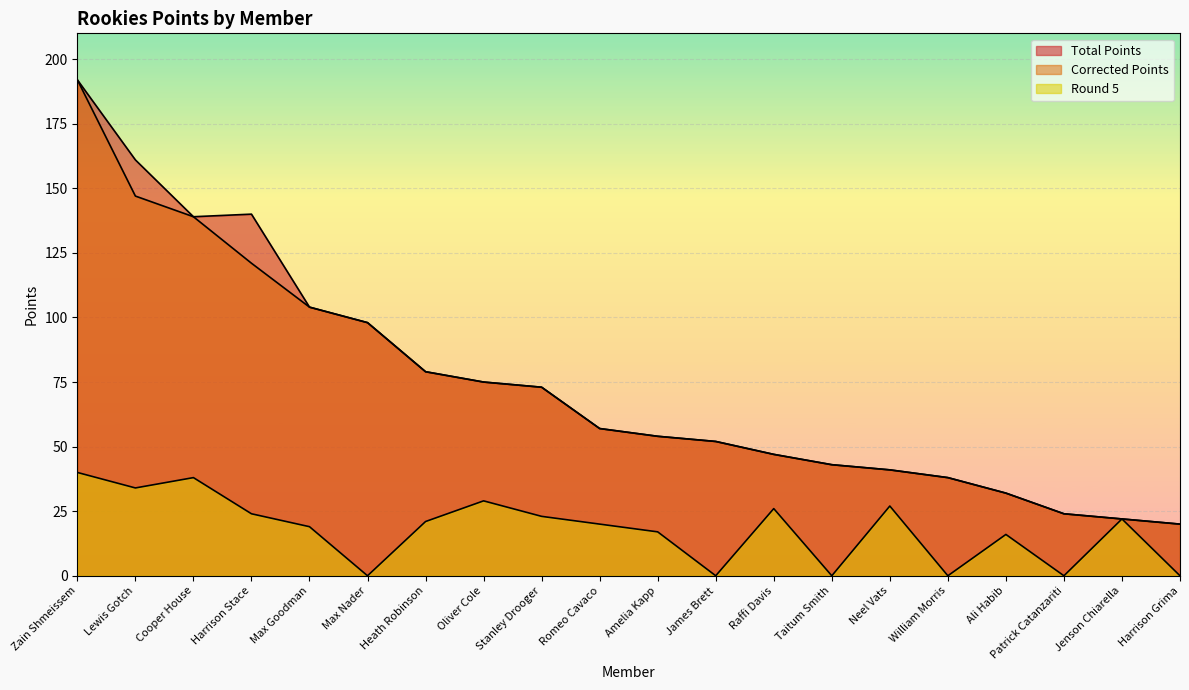

True or false: Round 5 has a value of 24 at Harrison Stace.

True